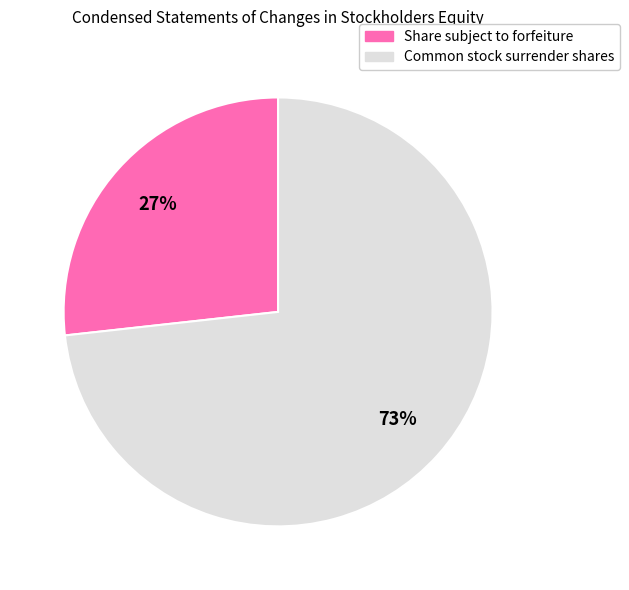

Between Share subject to forfeiture and Common stock surrender shares, which is larger?

Common stock surrender shares